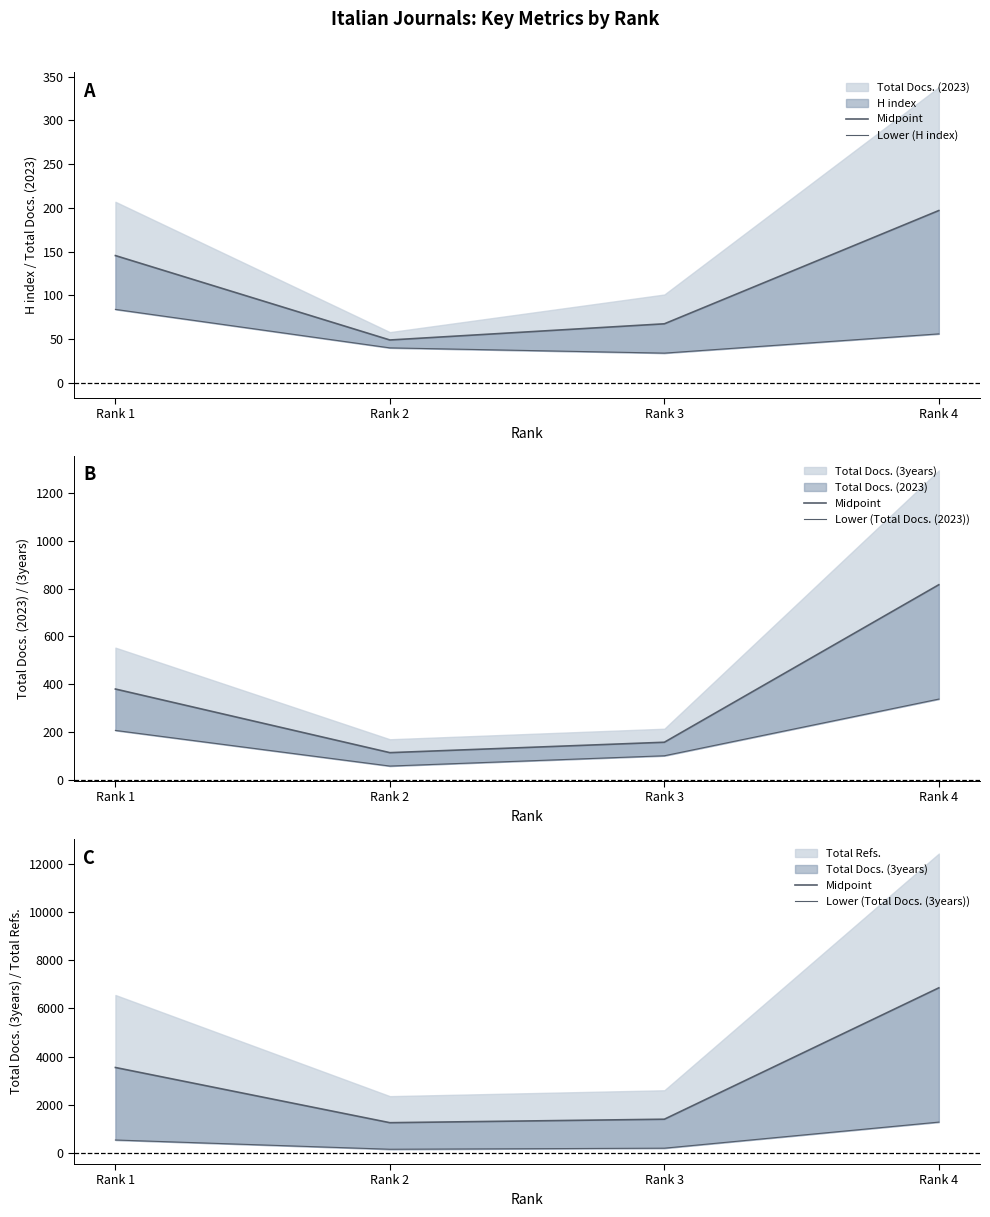

True or false: Lower (Total Docs. (3years)) and Lower (H index) intersect in this chart.

False